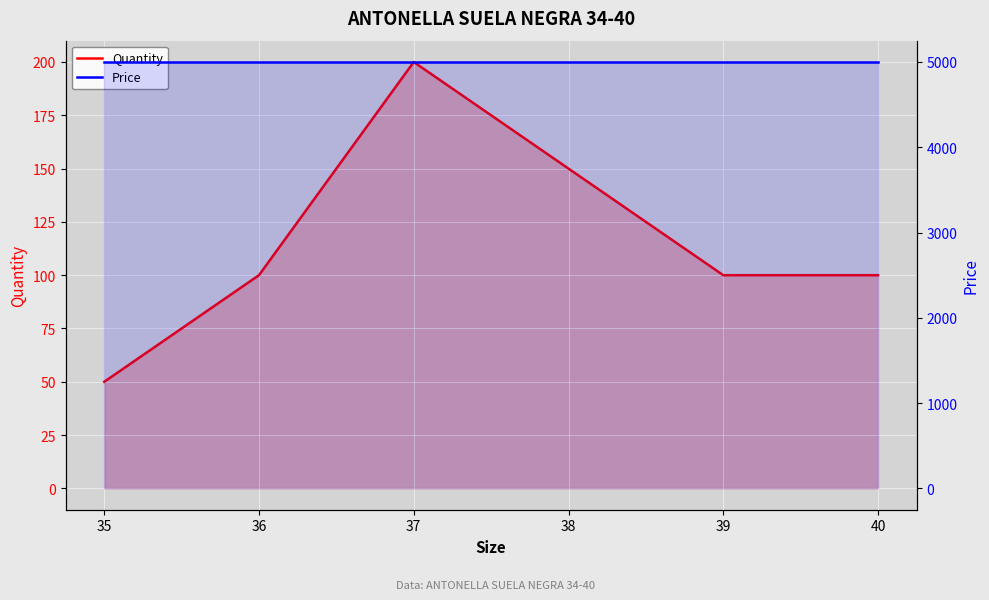

Read the Quantity value at 36, to the nearest 5.

100